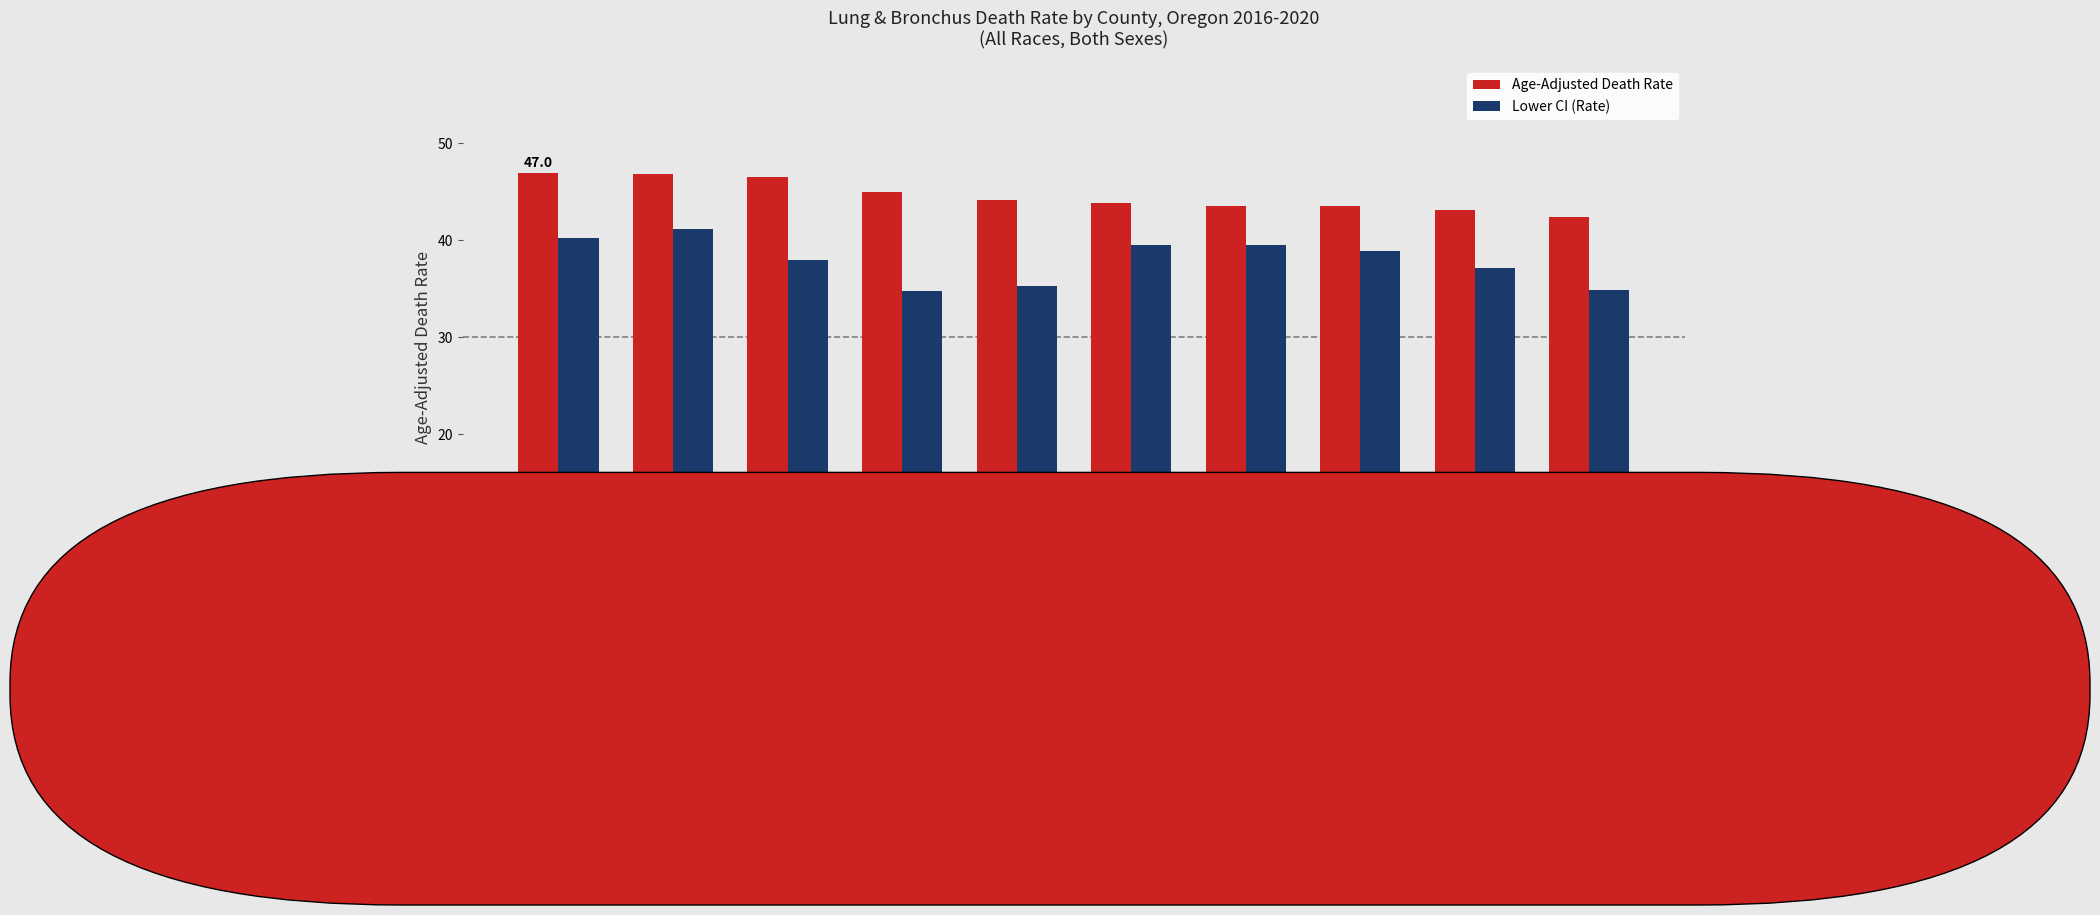

List the series in order of their overall mean, lowest first.

Lower CI (Rate), Age-Adjusted Death Rate